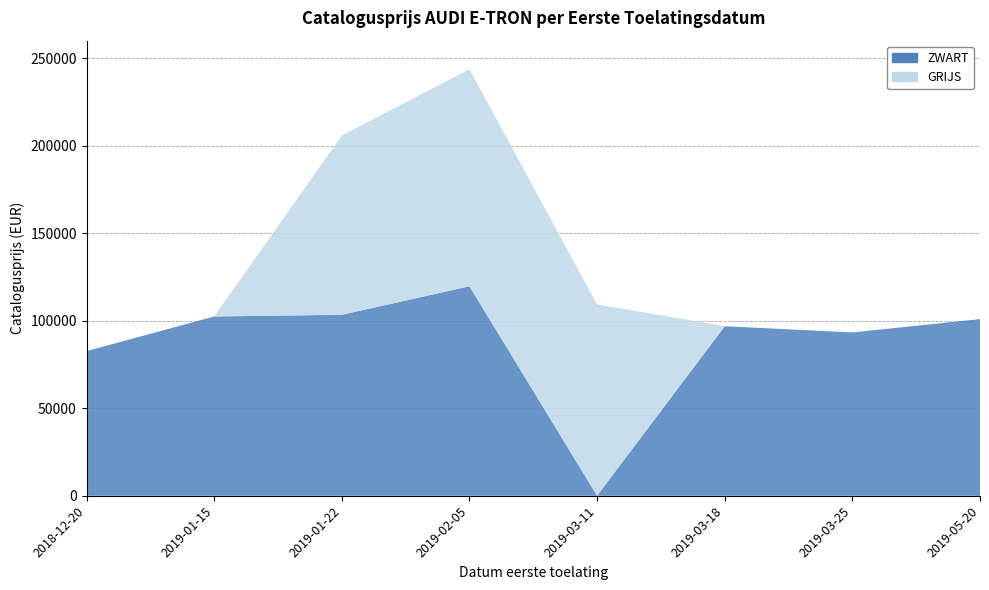

Between 20181220 and 20190311, which series saw the biggest shift?

GRIJS